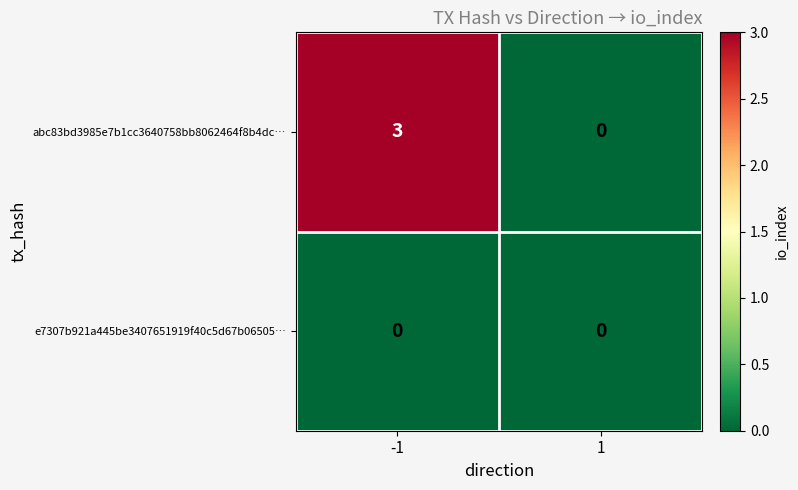

What is the total value across all series at -1?

3